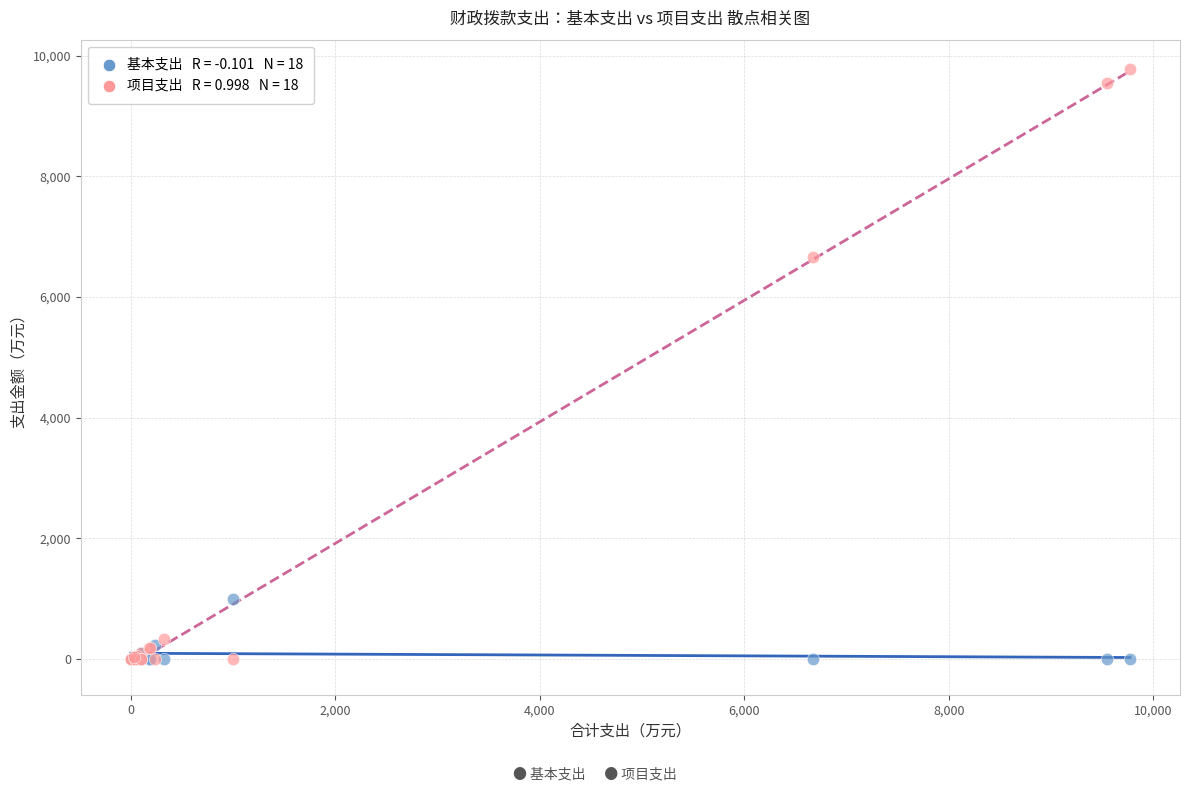

Across all series, what Y value is closest to 4885?

6668.2